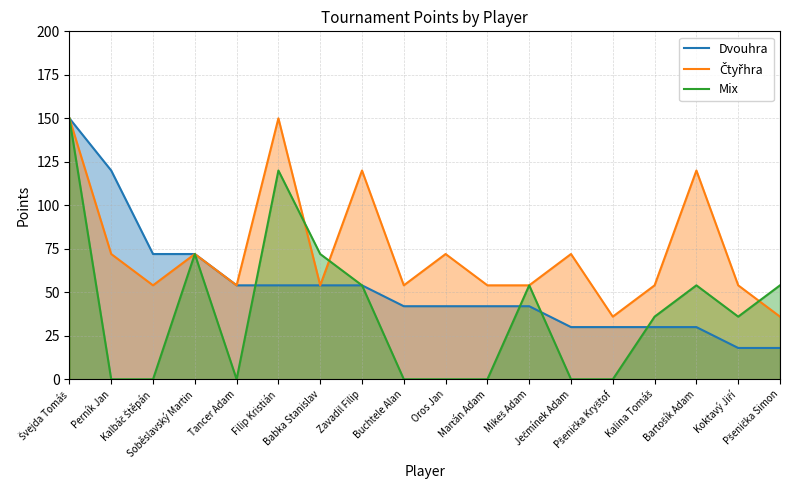

What is the value of the Dvouhra point at the 4th from the left?

72